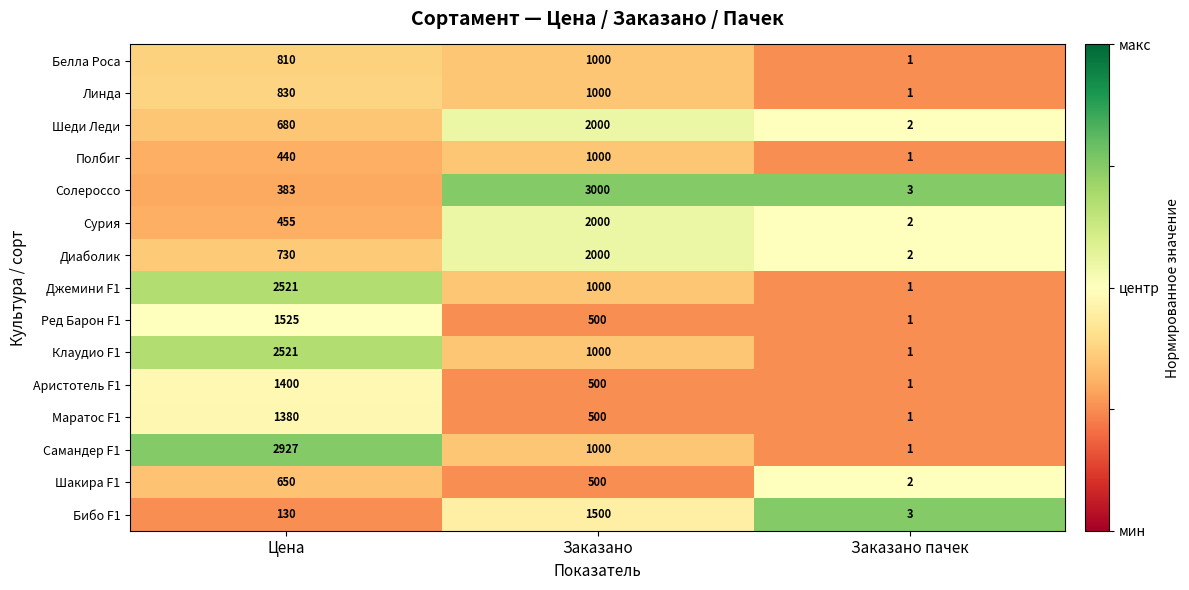

How many data points does each series have?

3